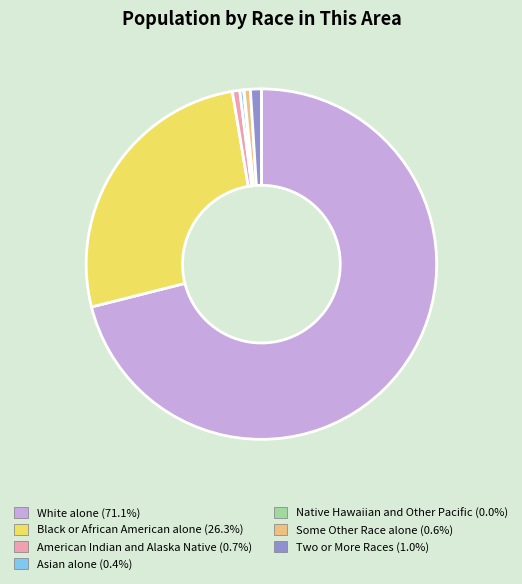

What is the largest slice in the pie chart?

White alone